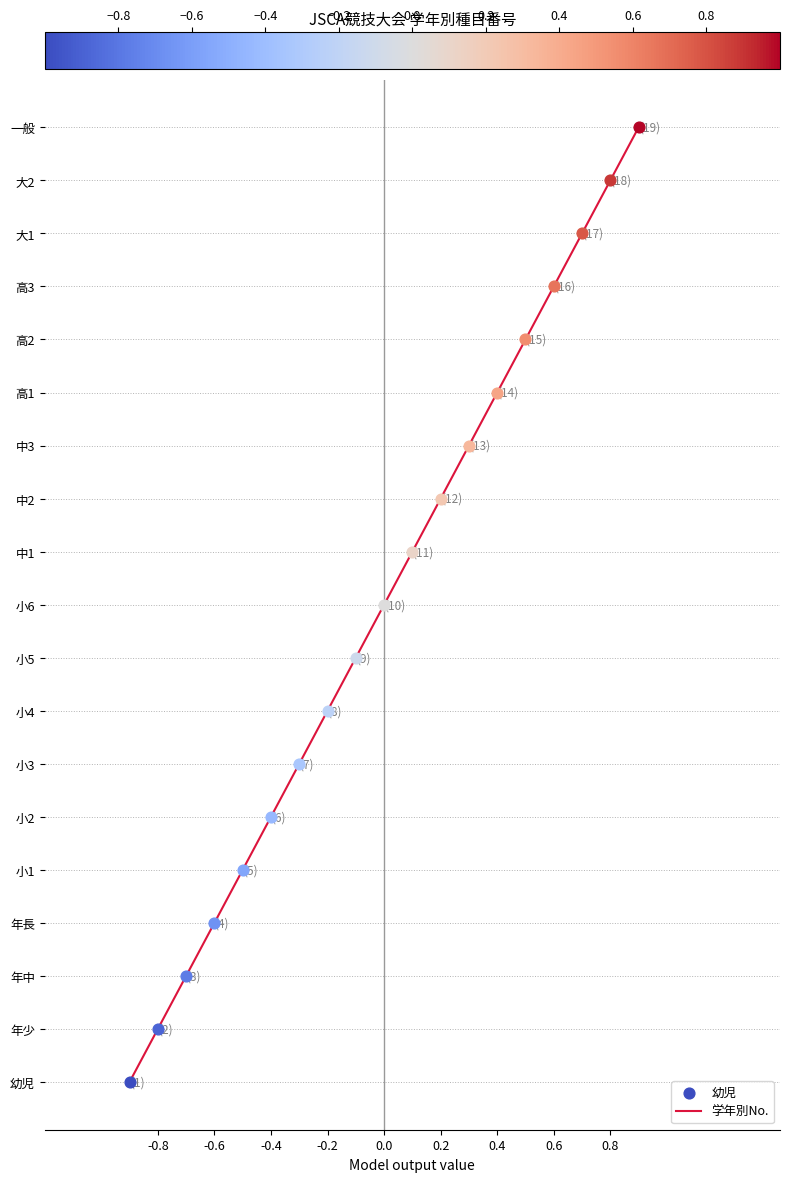

What is the change in value from 小2 to 中1?

+5